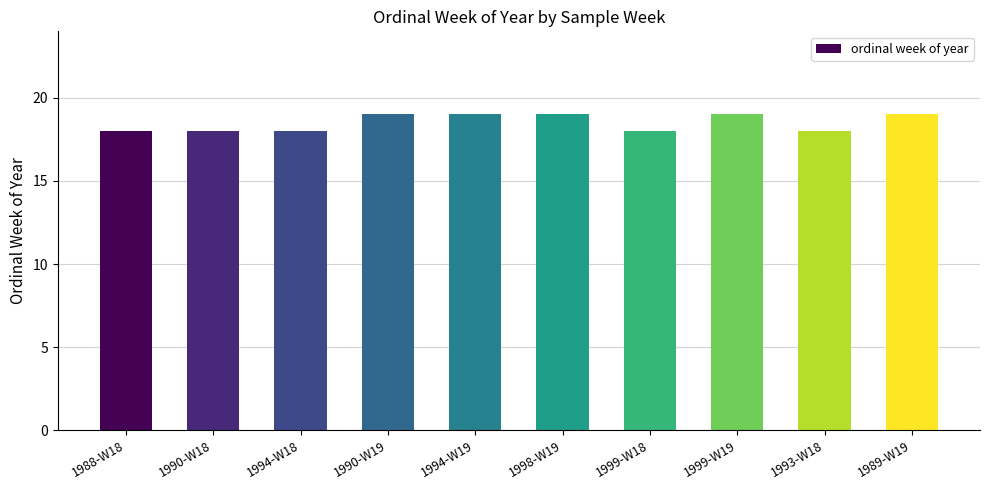

What is the label of the 4th bar from the right?

1999-W18